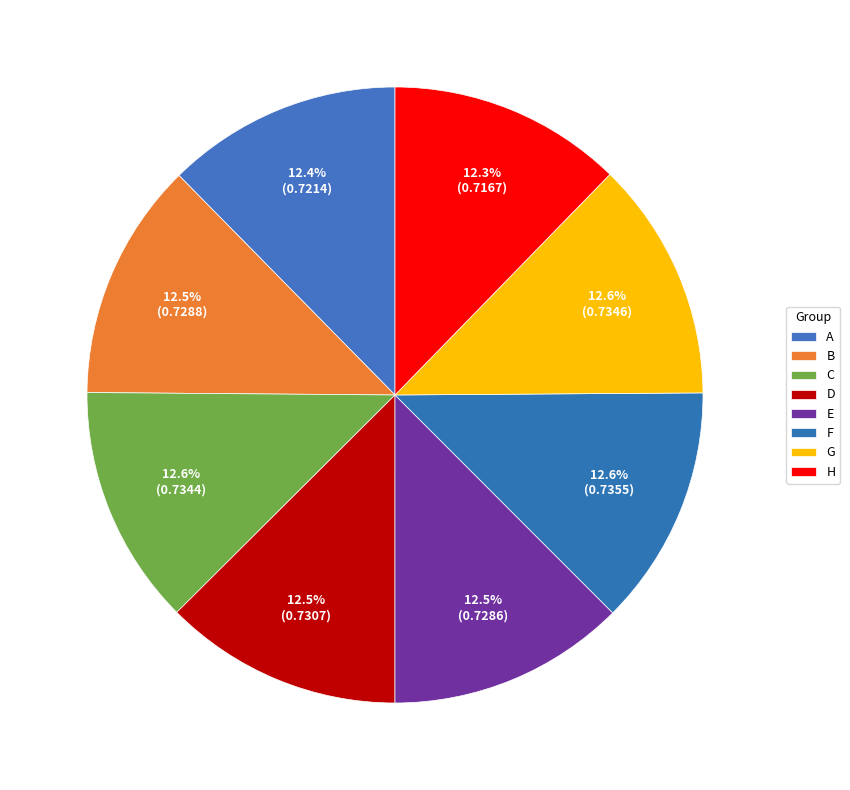

Rank the categories by value from lowest to highest.

H, A, E, B, D, C, G, F